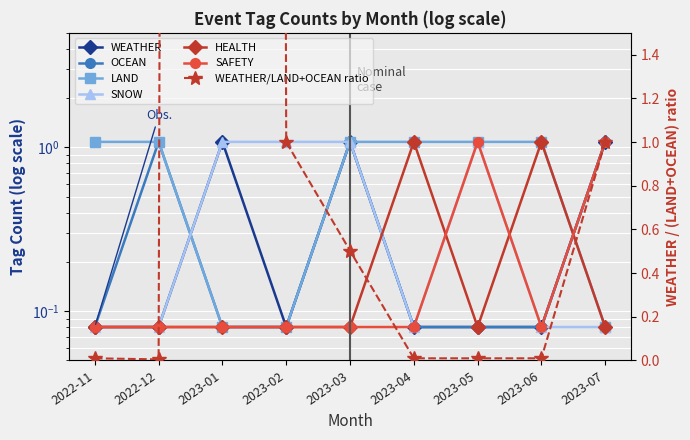

Is it true that OCEAN equals 0.1 at 2023-02?

False